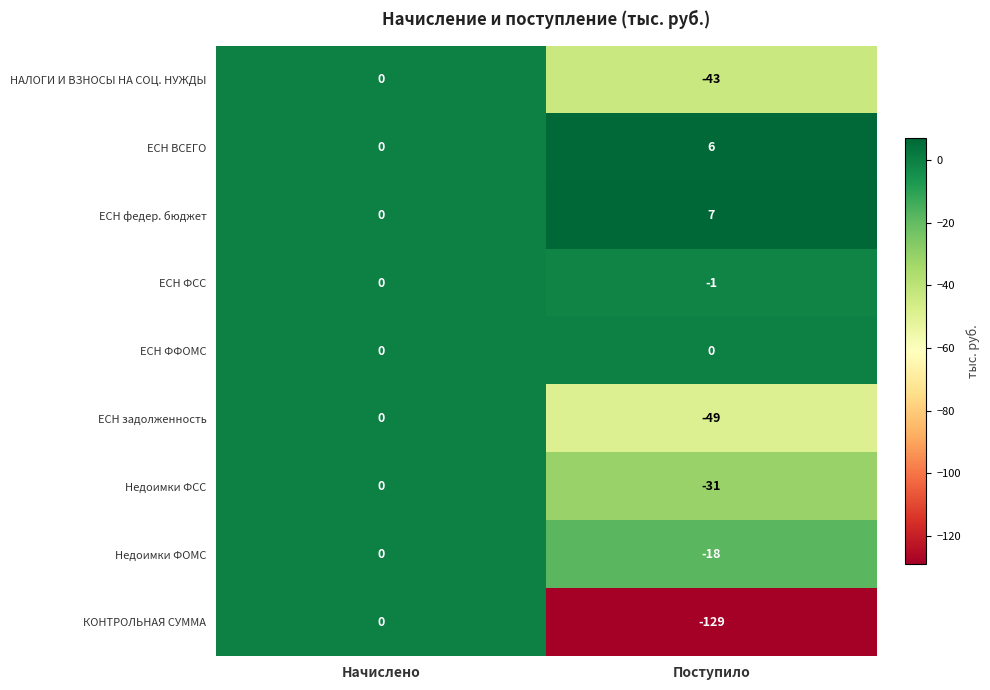

Which series has the largest range (max minus min)?

КОНТРОЛЬНАЯ СУММА